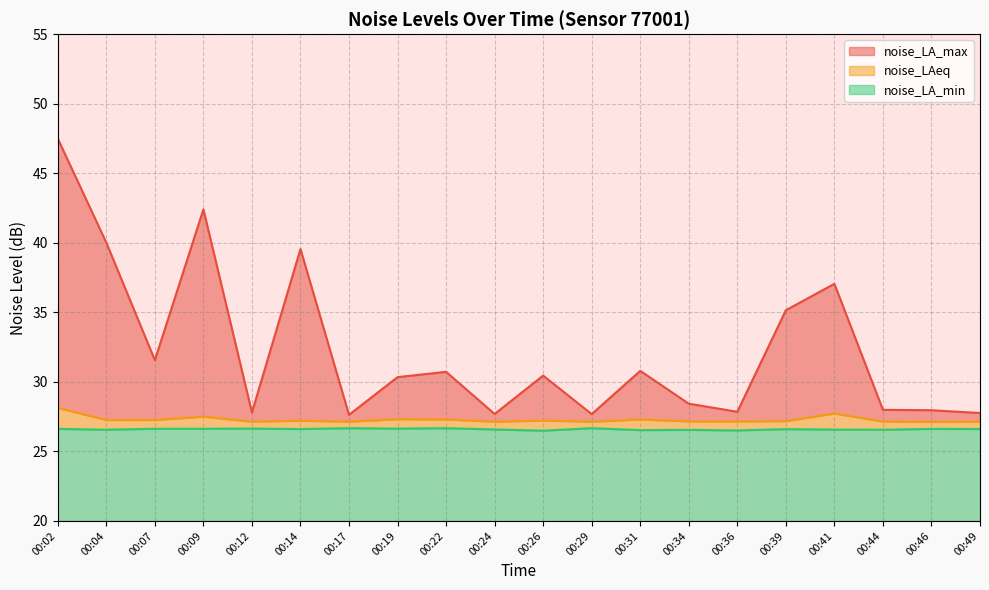

Reading right to left, what are all the values shown in this chart?

noise_LA_max: 00:49=27.8	00:46=28.0	00:44=28.0	00:41=37.0	00:39=35.1	00:36=27.9	00:34=28.4	00:31=30.8	00:29=27.7	00:26=30.4	00:24=27.7	00:22=30.7	00:19=30.3	00:17=27.6	00:14=39.5	00:12=27.8	00:09=42.4	00:07=31.6	00:04=40.0	00:02=47.5
noise_LAeq: 00:49=27.1	00:46=27.1	00:44=27.1	00:41=27.7	00:39=27.2	00:36=27.2	00:34=27.2	00:31=27.3	00:29=27.1	00:26=27.2	00:24=27.1	00:22=27.3	00:19=27.3	00:17=27.1	00:14=27.2	00:12=27.1	00:09=27.5	00:07=27.3	00:04=27.3	00:02=28.1
noise_LA_min: 00:49=26.6	00:46=26.6	00:44=26.6	00:41=26.6	00:39=26.6	00:36=26.5	00:34=26.6	00:31=26.5	00:29=26.7	00:26=26.5	00:24=26.6	00:22=26.7	00:19=26.6	00:17=26.7	00:14=26.6	00:12=26.6	00:09=26.6	00:07=26.6	00:04=26.6	00:02=26.6